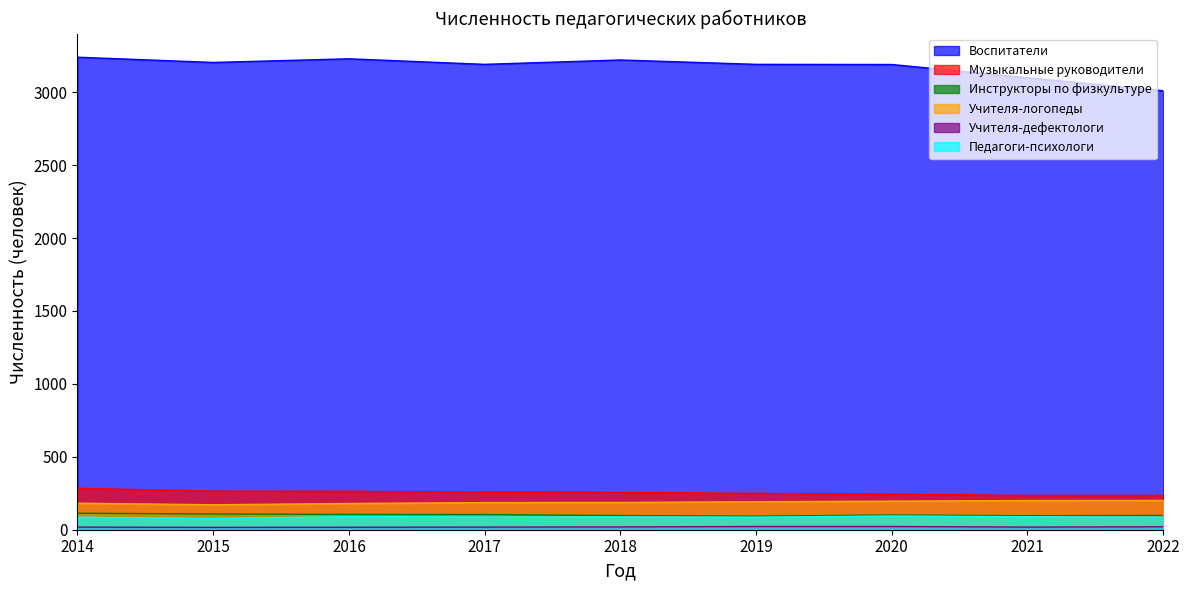

Does the chart display data point markers on the line(s)?

No